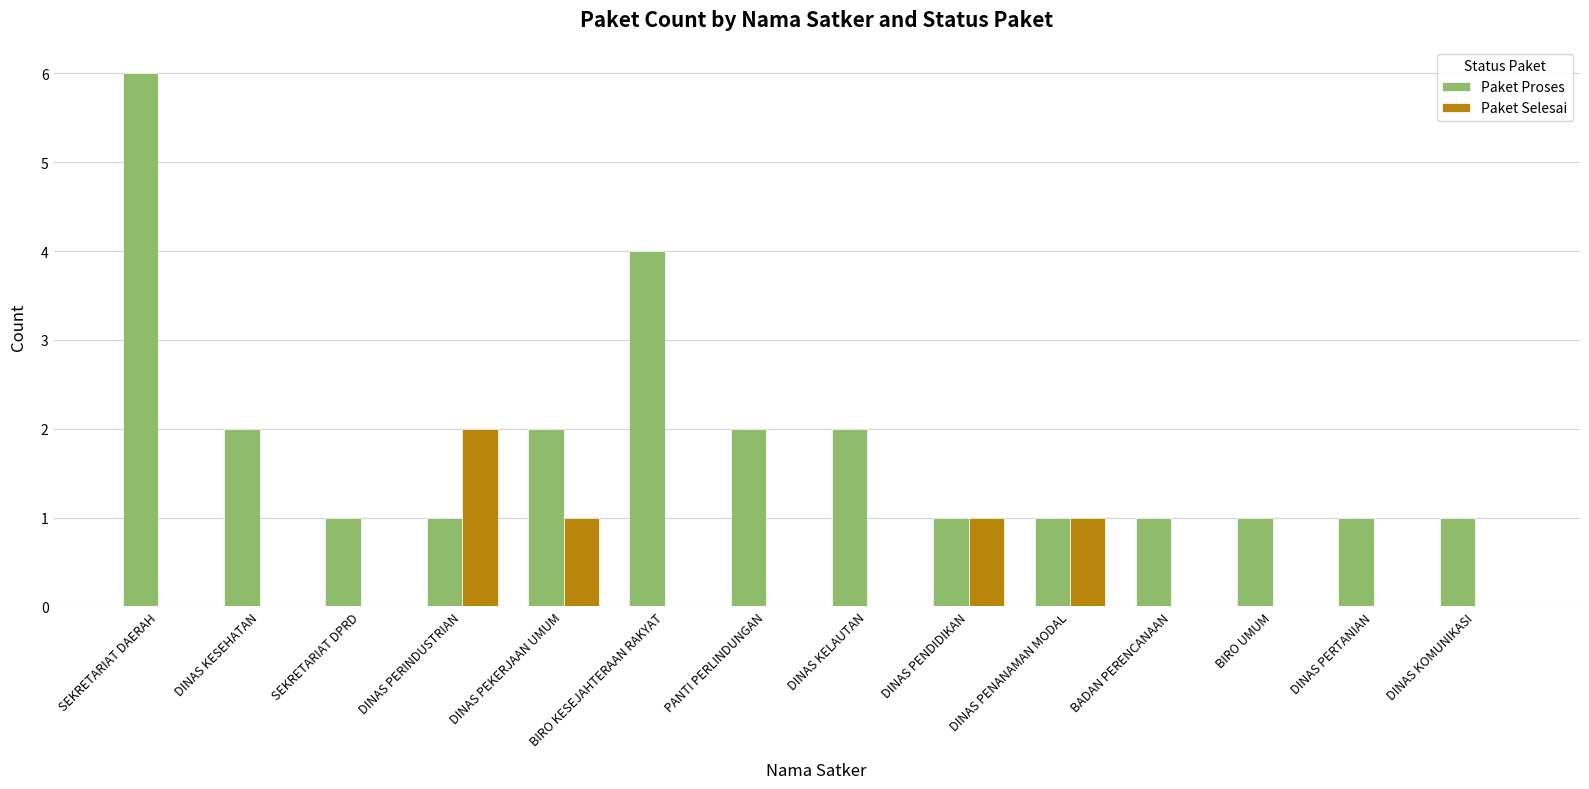

Between SEKRETARIAT DAERAH and DINAS PENANAMAN MODAL, which series saw the biggest shift?

Paket Proses